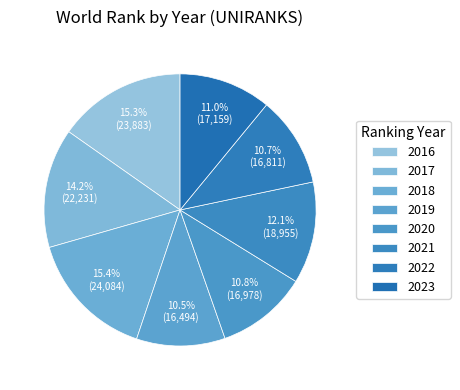

Is there any slice that represents more than half of the pie?

No